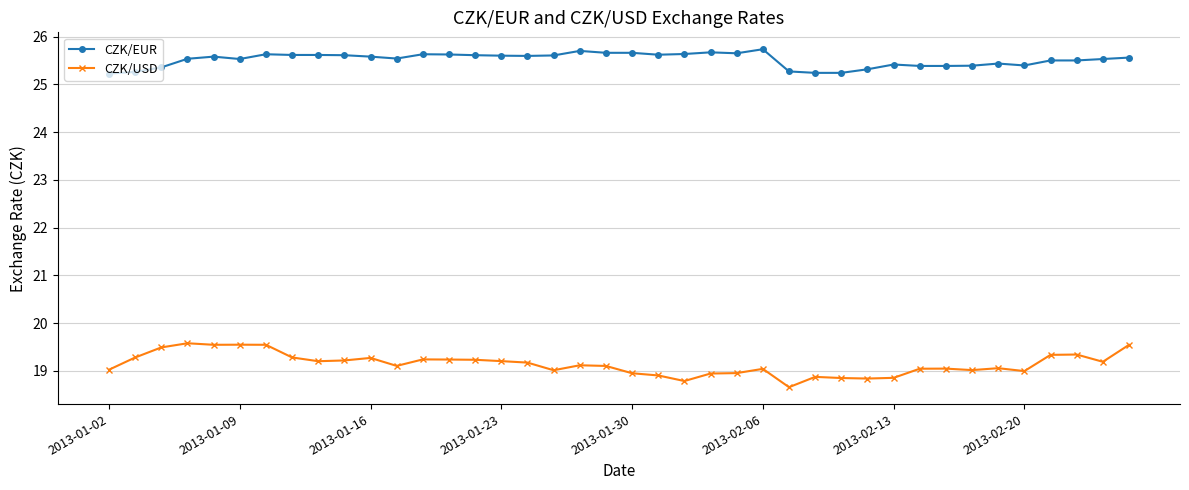

What is the minimum value for CZK/USD?

18.7